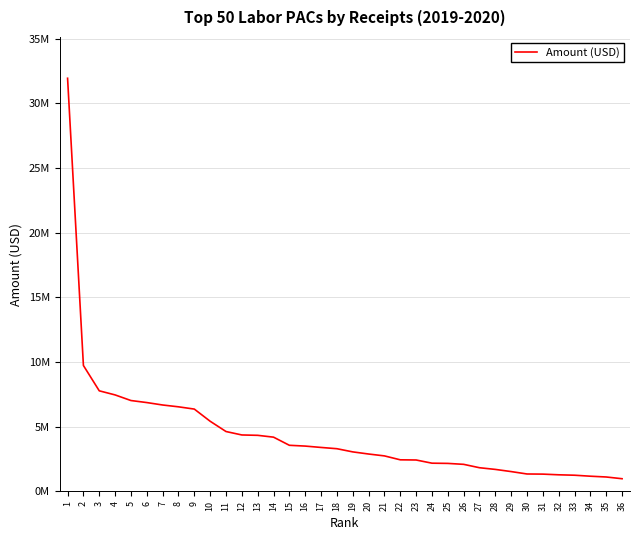

What is the maximum value shown in the chart?

31938573.5